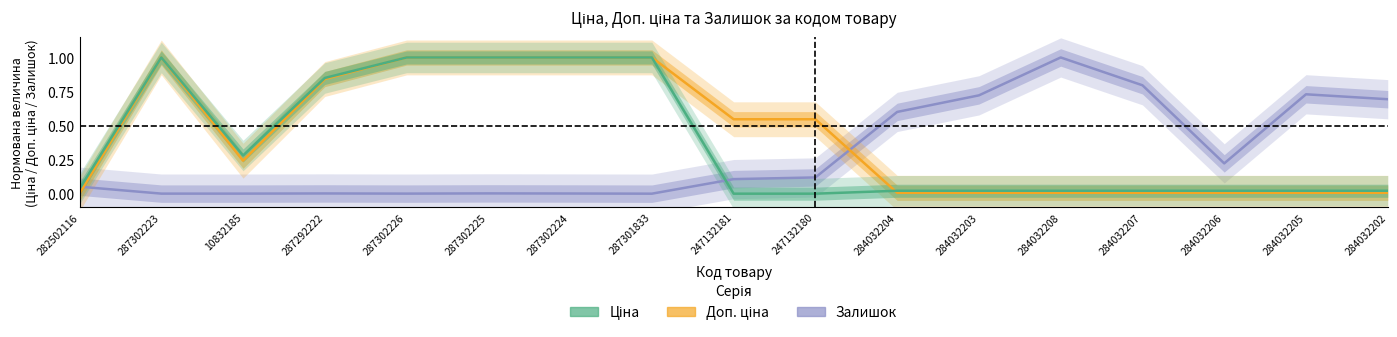

The Ціна series shows 0.5 at 287302223. True or false?

False